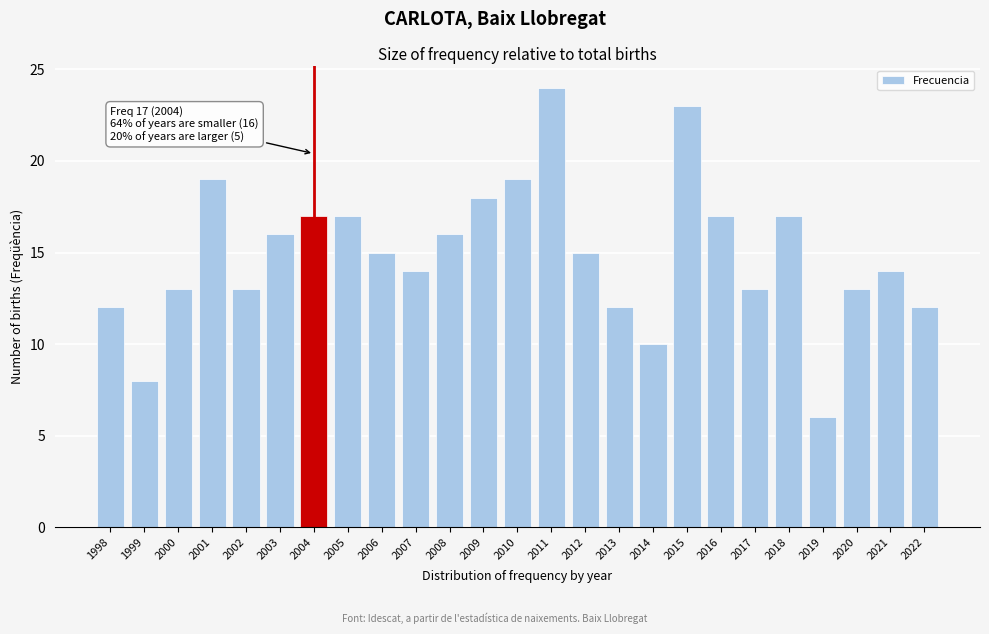

Reading right to left, extract all data points from this chart.

2022=12	2021=14	2020=13	2019=6	2018=17	2017=13	2016=17	2015=23	2014=10	2013=12	2012=15	2011=24	2010=19	2009=18	2008=16	2007=14	2006=15	2005=17	2004=17	2003=16	2002=13	2001=19	2000=13	1999=8	1998=12